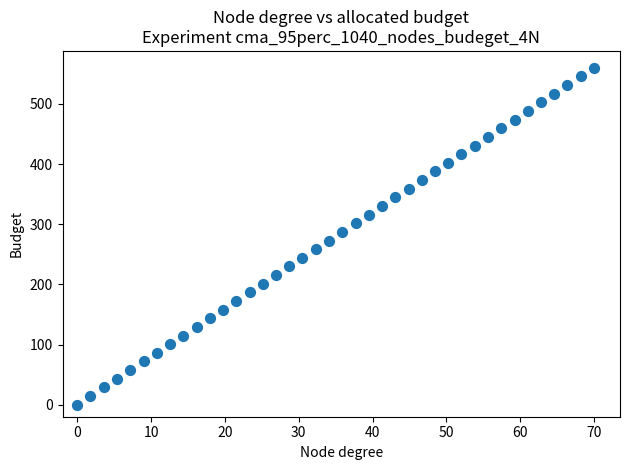

What is the range of X values (max minus min)?

70.0